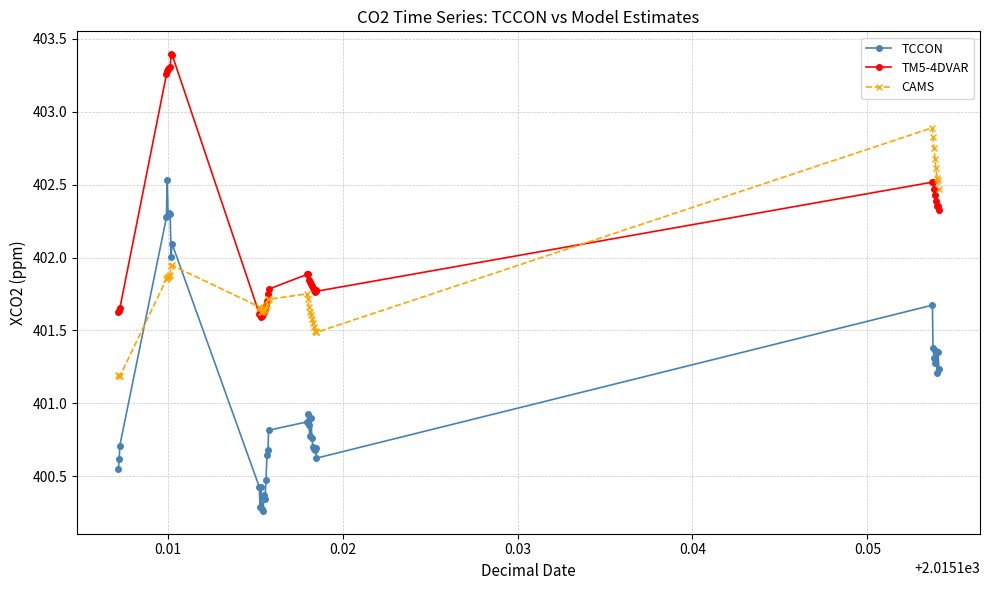

Which series has the largest total across all categories?

TM5-4DVAR